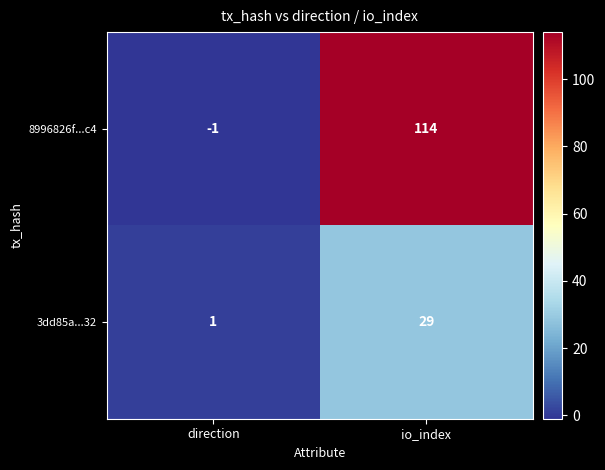

Between direction and io_index, which series saw the biggest shift?

8996826f...c4